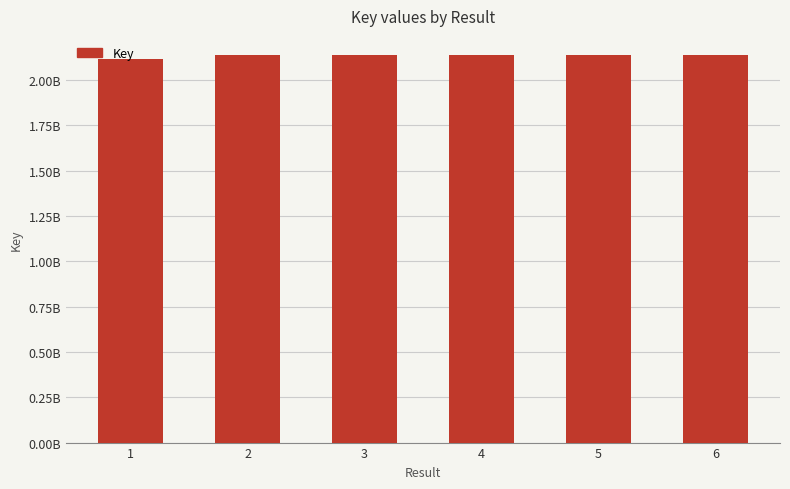

What is the average value?

2134388054